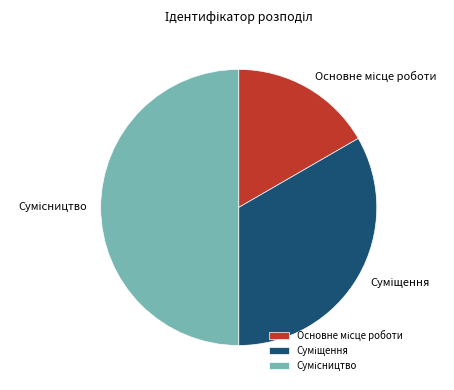

Is Сумісництво the majority of the pie?

No